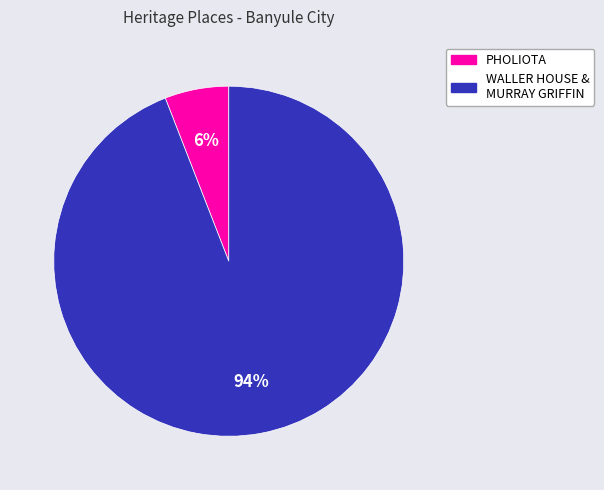

Between WALLER HOUSE & MURRAY GRIFFIN and PHOLIOTA, which is larger?

WALLER HOUSE & MURRAY GRIFFIN